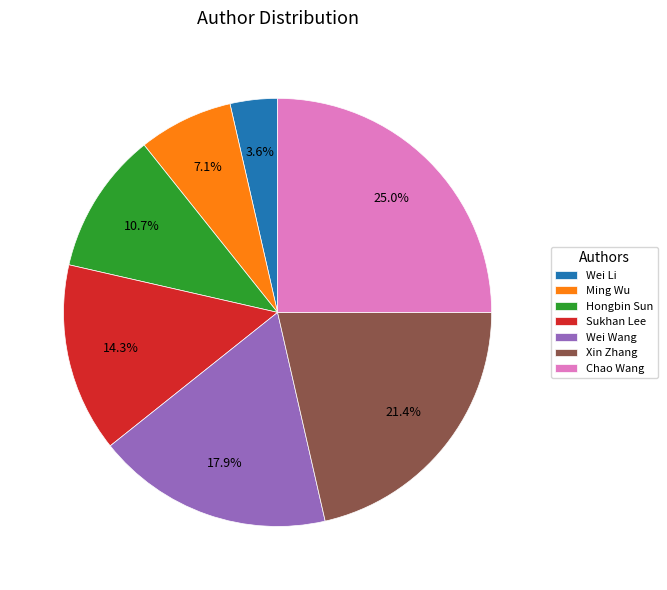

To the nearest percent, what portion does Xin Zhang represent?

21%